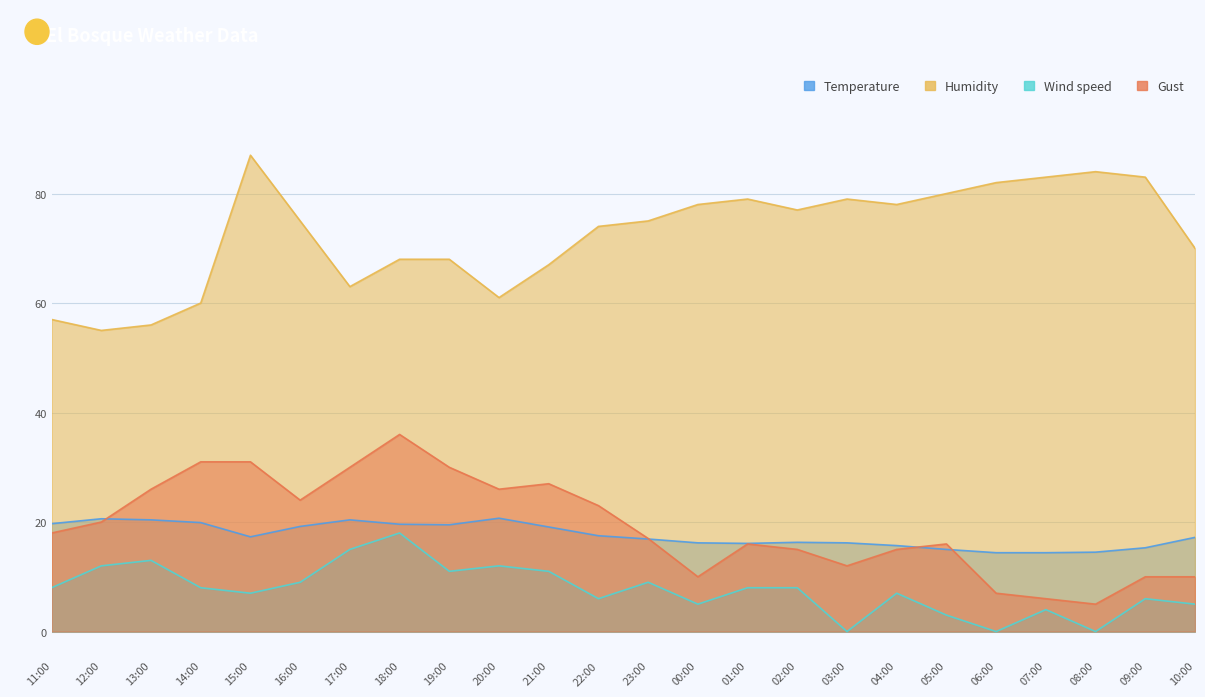

What position from the left is 05:00?

19